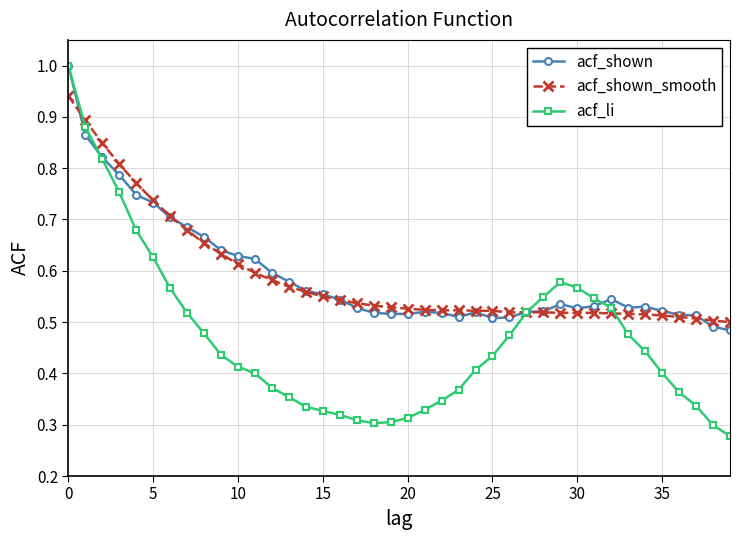

At how many categories does at least one series exceed 0?

40